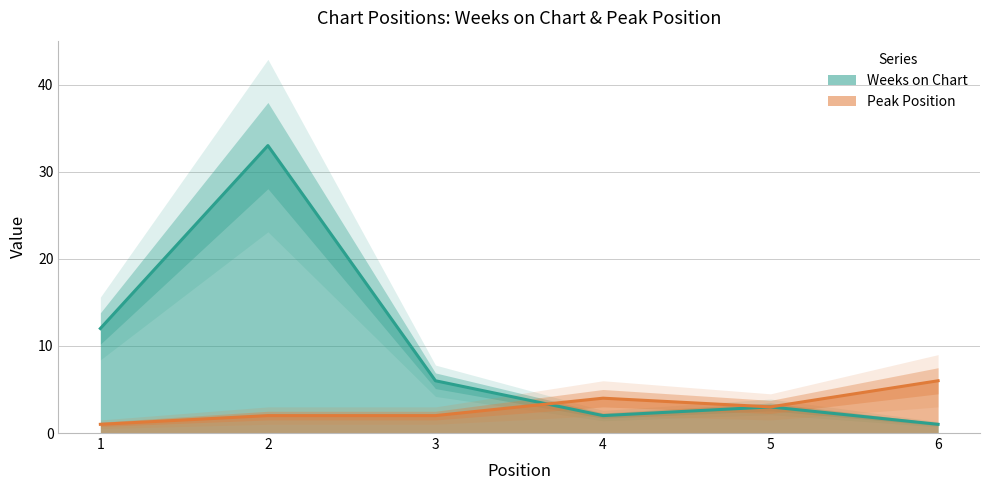

In Peak Position, how many points are lower than both neighbors (excluding endpoints)?

1